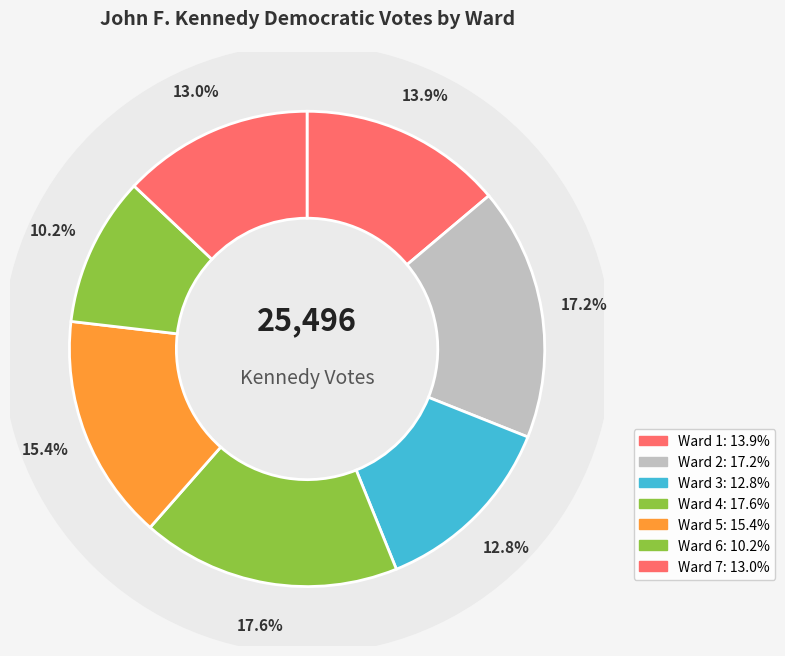

Is Ward 1 the majority of the pie?

No